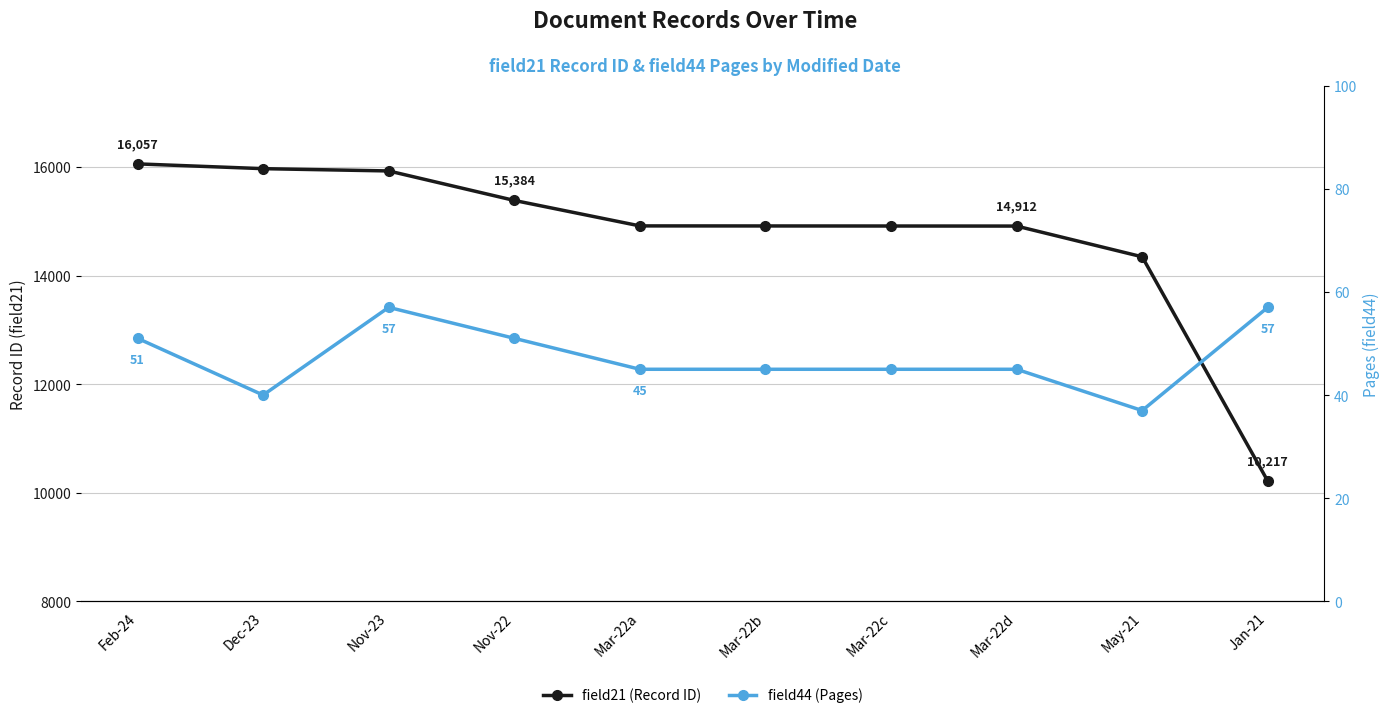

What is the minimum value shown in the chart?

37